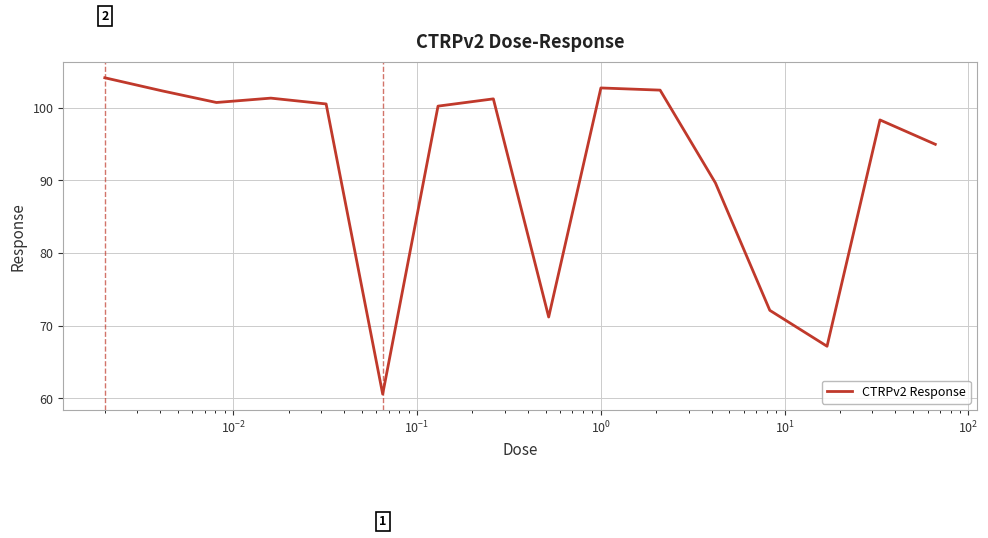

What is the minimum value shown in the chart?

60.6